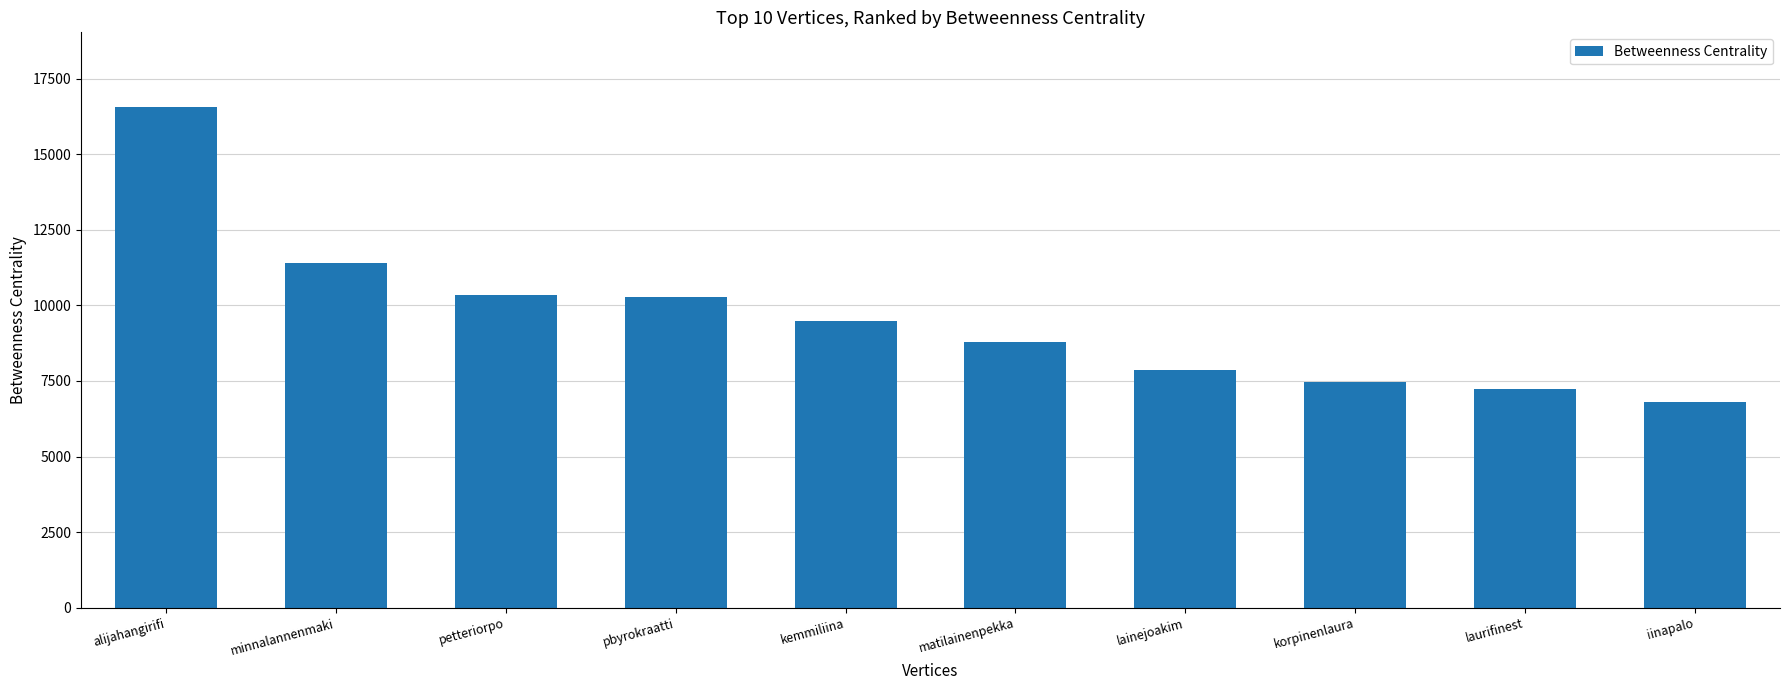

The value at pbyrokraatti is 6754.0. True or false?

False